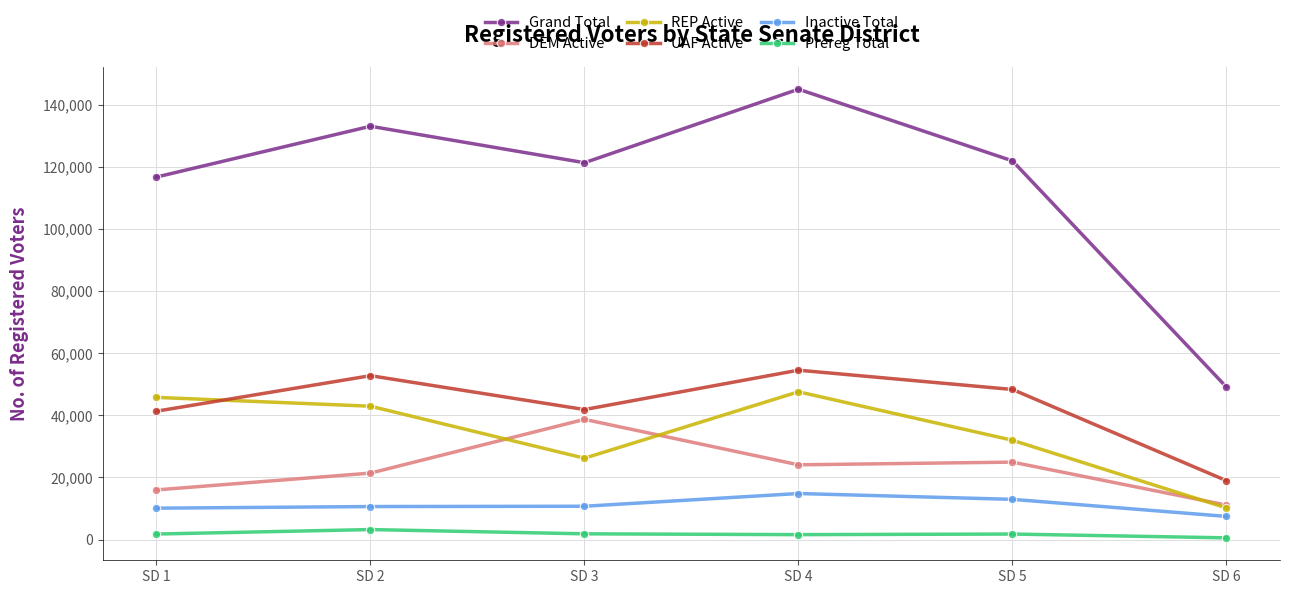

What is the maximum value shown in the chart?

145006